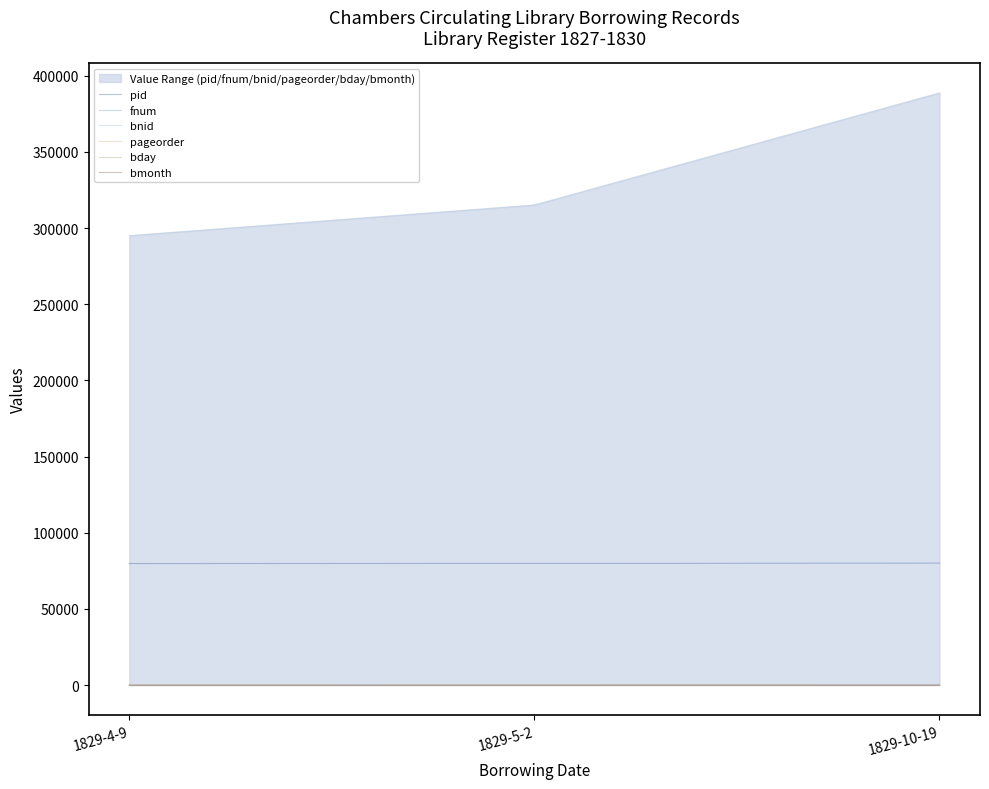

True or false: pageorder has a value of 3 at 1829-4-9.

True